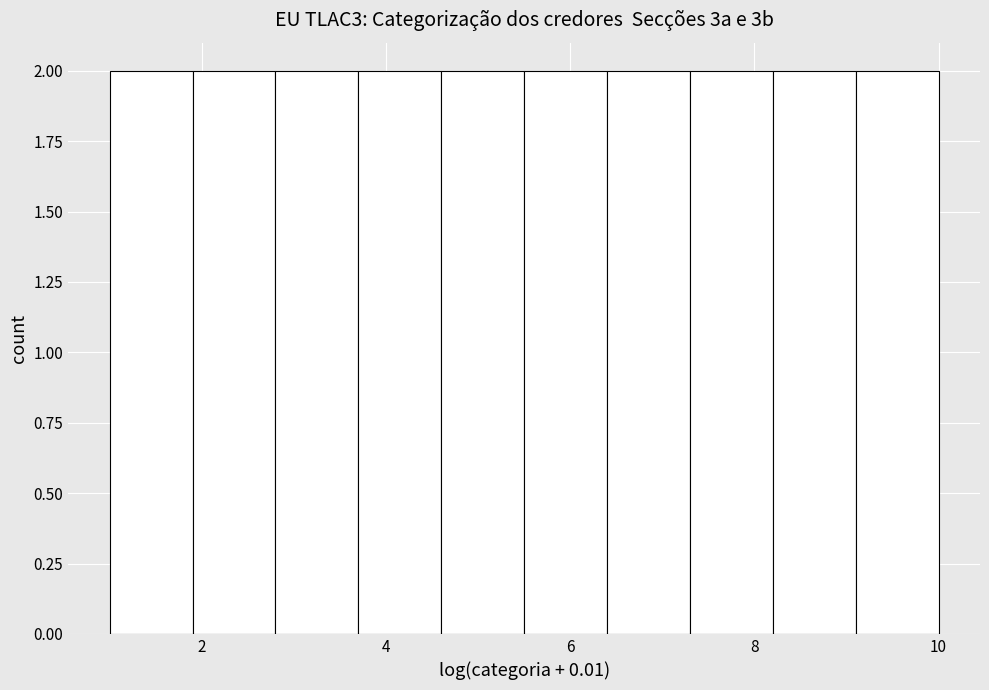

Reading left to right, transcribe this chart: for each bar, give the range it covers on the x-axis and its height. Neither the bar edges nor the heights are printed on the chart, so give them approximately, as read against the axes.

1.0 to 1.9: 2
1.9 to 2.8: 2
2.8 to 3.7: 2
3.7 to 4.6: 2
4.6 to 5.5: 2
5.5 to 6.4: 2
6.4 to 7.3: 2
7.3 to 8.2: 2
8.2 to 9.1: 2
9.1 to 10.0: 2